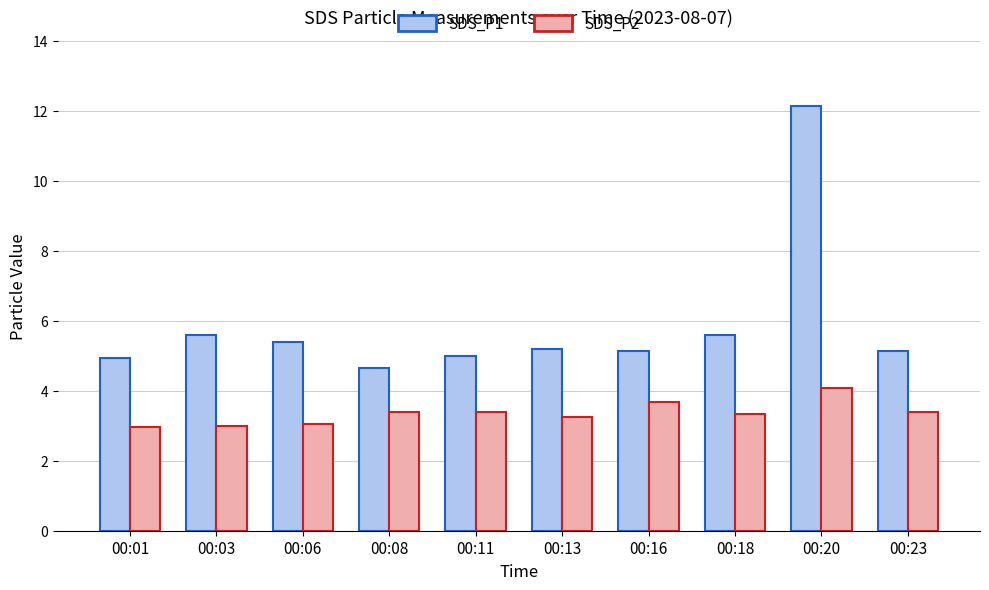

The value of SDS_P2 at 00:23 is 4.9. True or false?

False